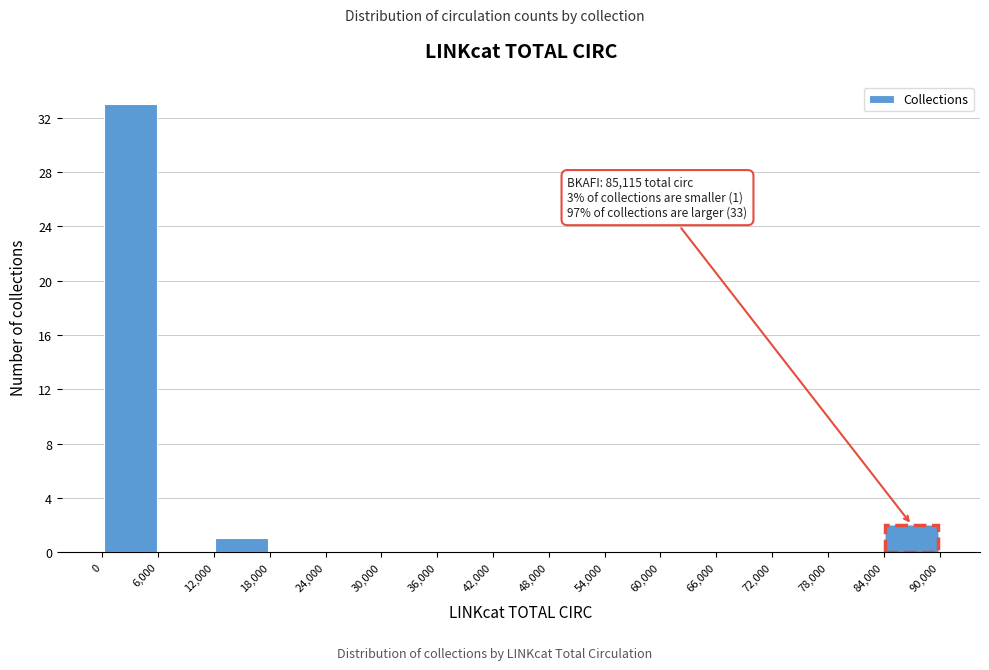

Over which range of the x-axis is the bar tallest?

0 to 6,000